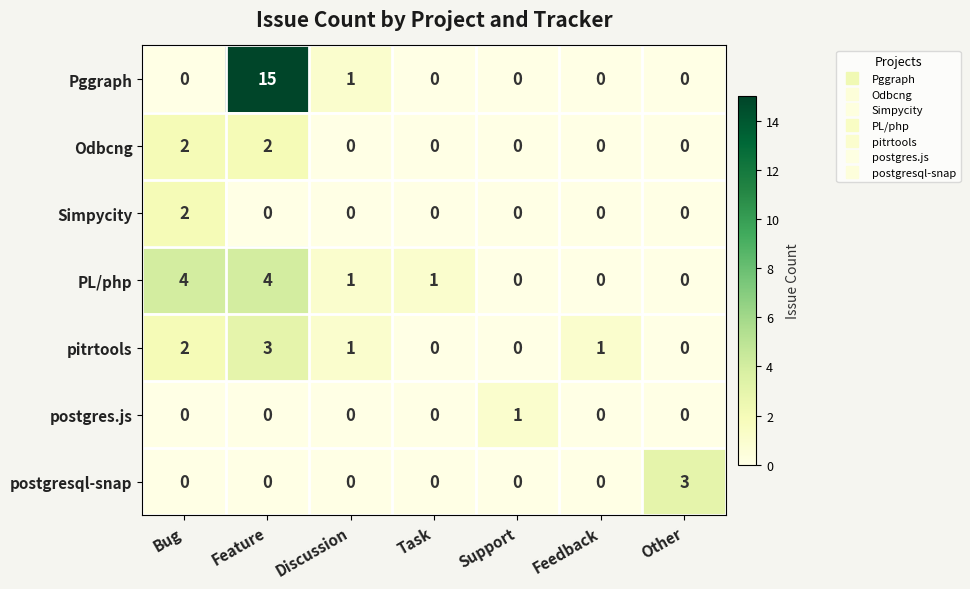

Is it true that Pggraph equals -9 at Feedback?

False